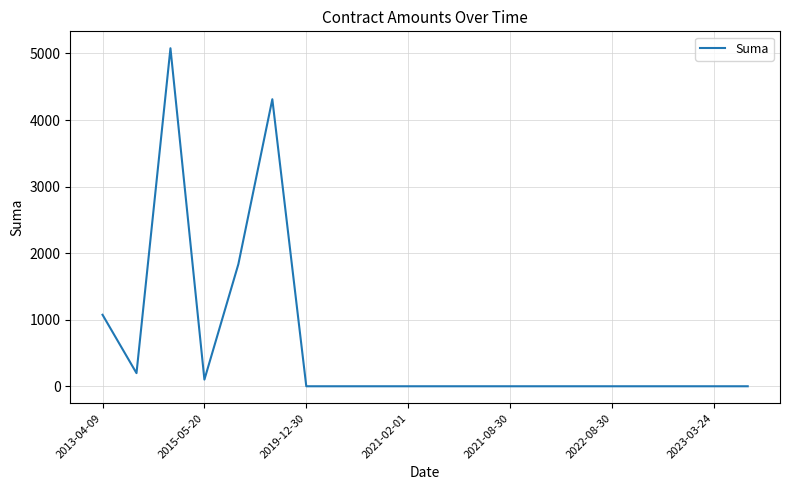

What is the greatest value displayed?

5078.3